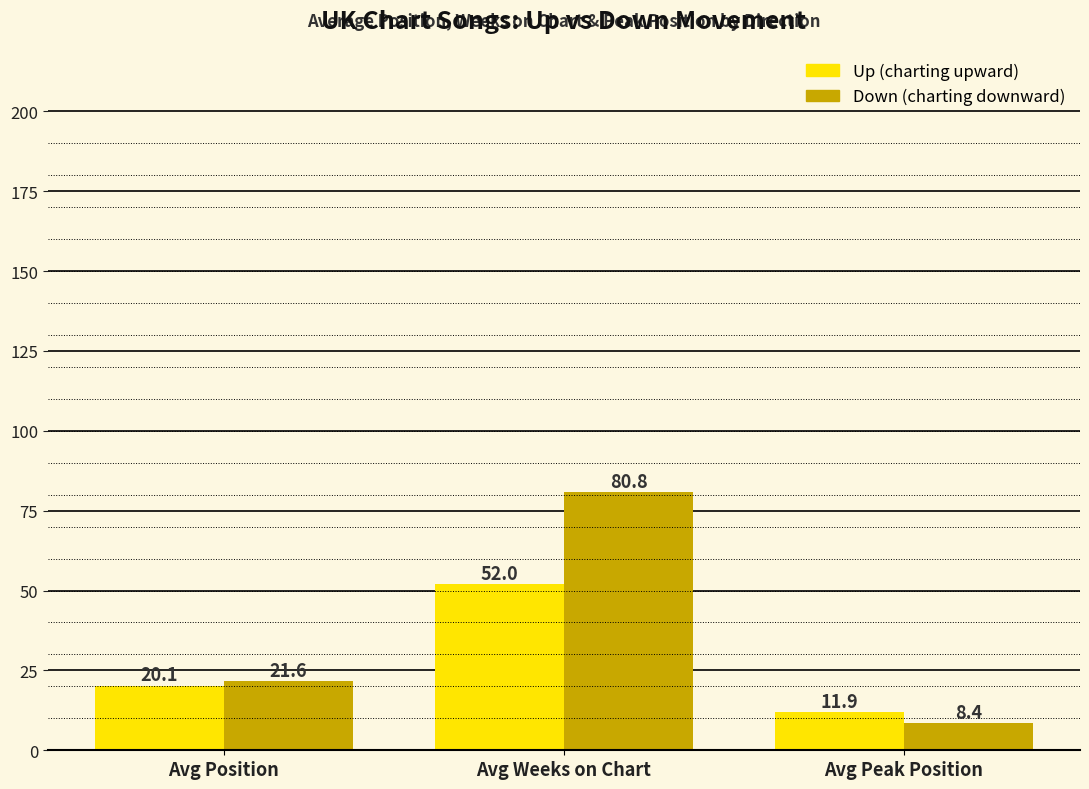

What is the greatest value displayed?

80.8